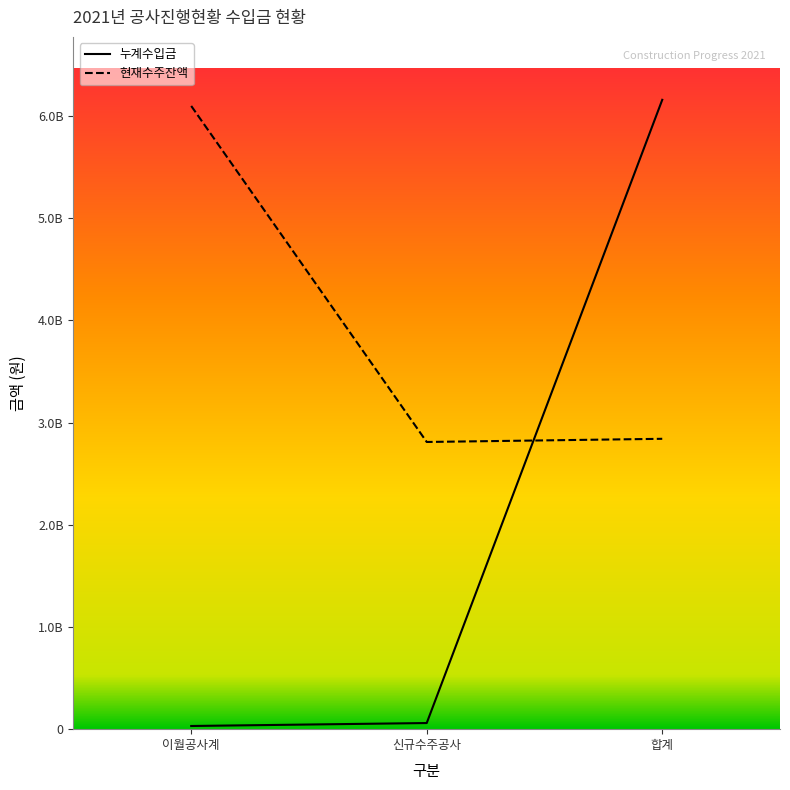

What is the label of the 3rd point from the left?

합계